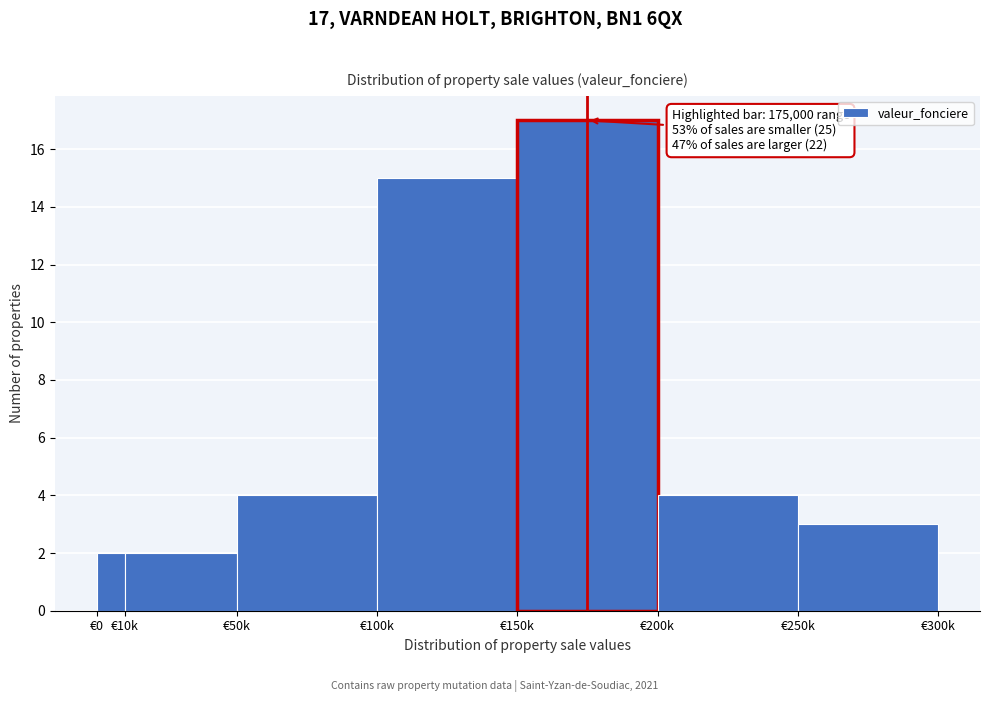

Reading left to right, extract all data points from this chart.

2	2	4	15	17	4	3